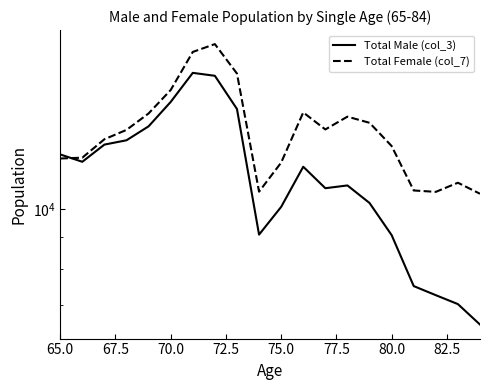

What is the greatest value displayed?

18413